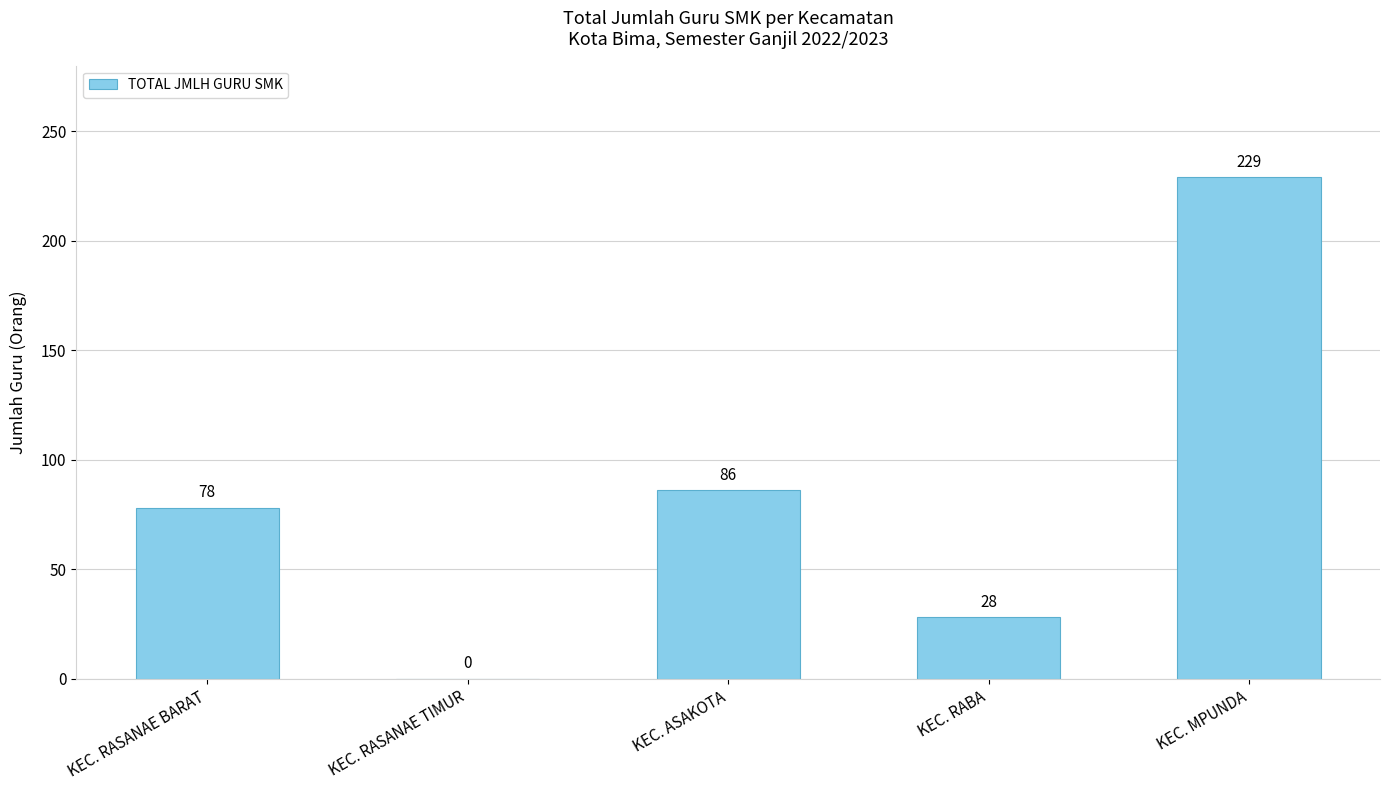

How many data points does each series have?

5